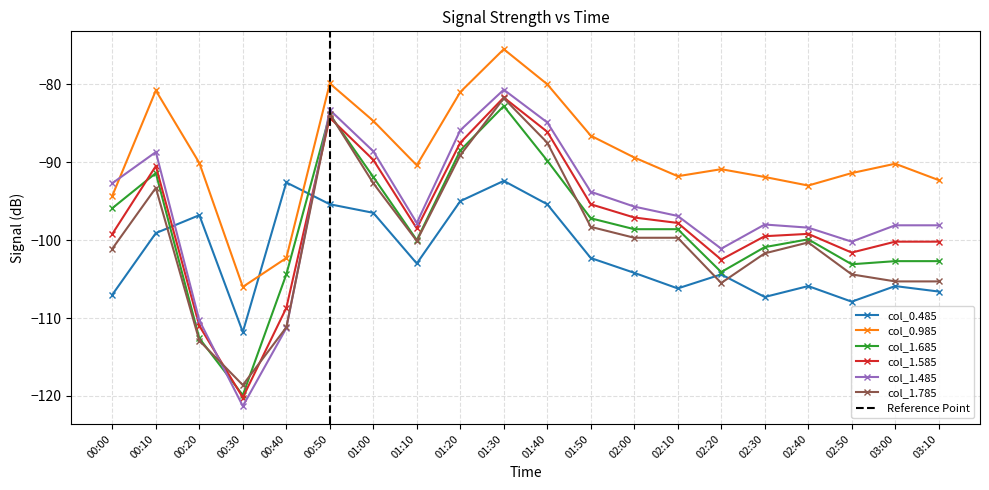

Count the number of categories in the chart.

20